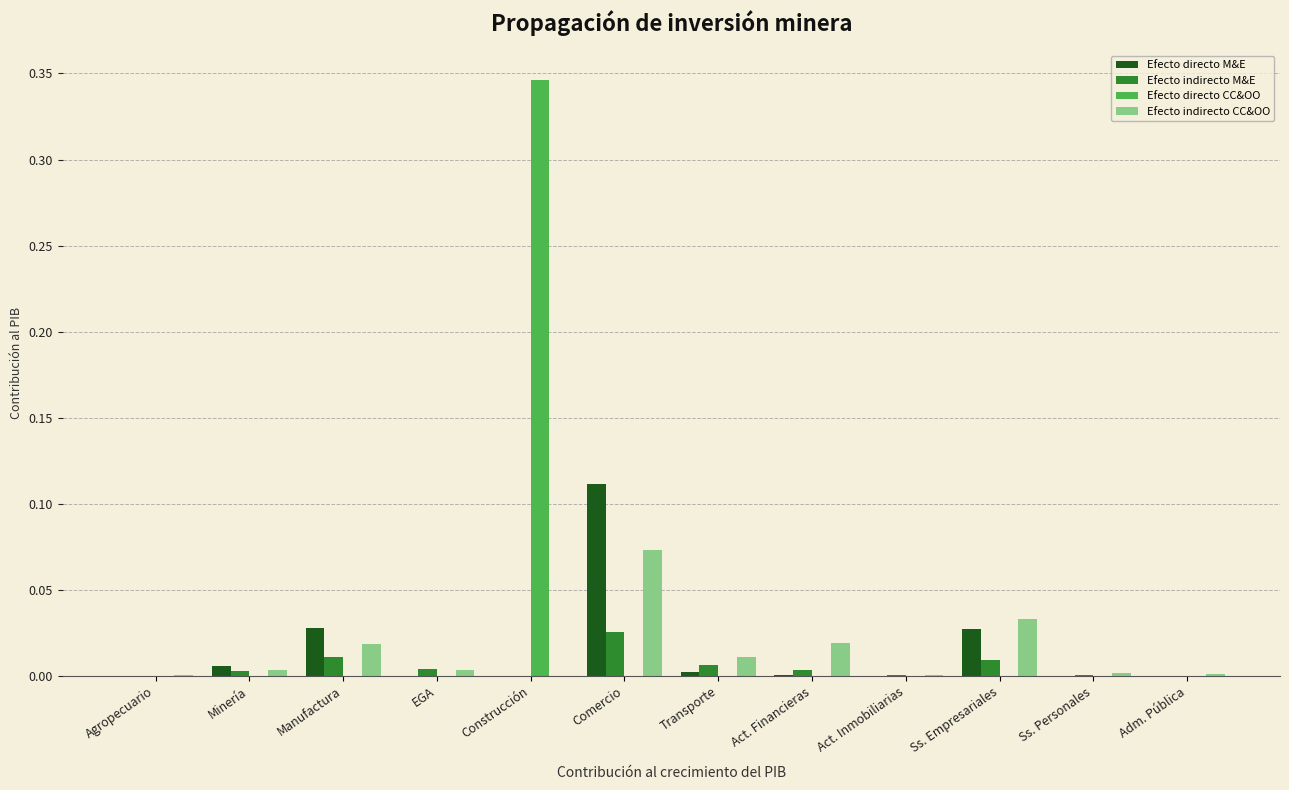

True or false: Efecto indirecto M&E has a value of 0.0 at EGA.

True